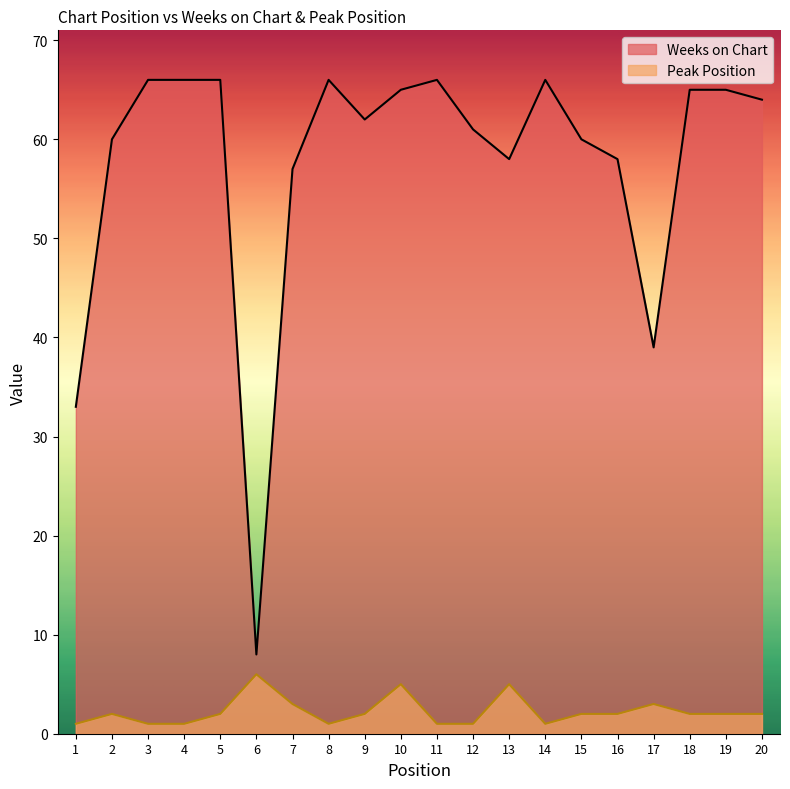

The value of Peak Position at 17 is 2. True or false?

False